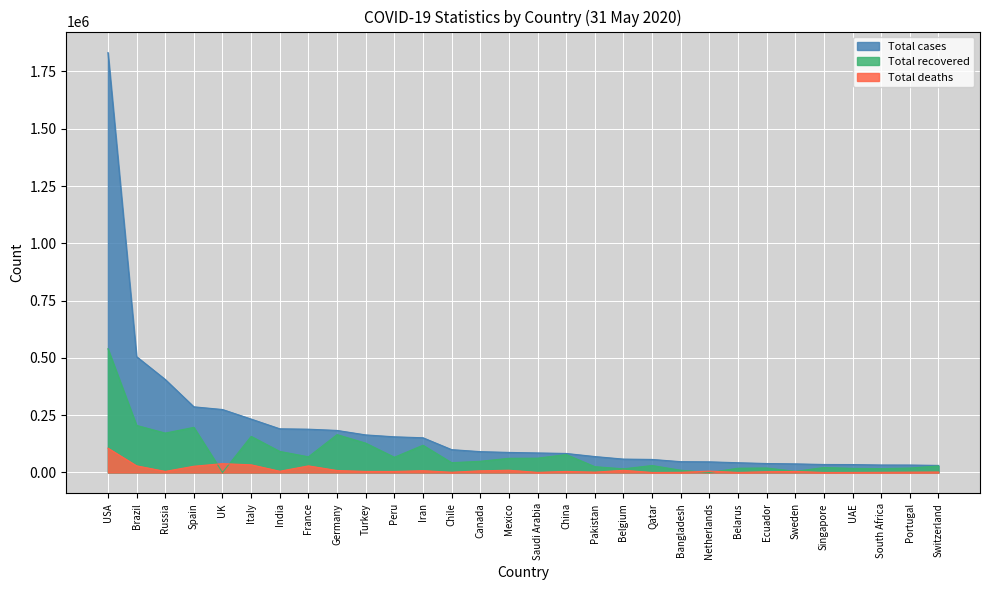

Rank the series at Sweden from highest to lowest value.

Total cases, Total recovered, Total deaths